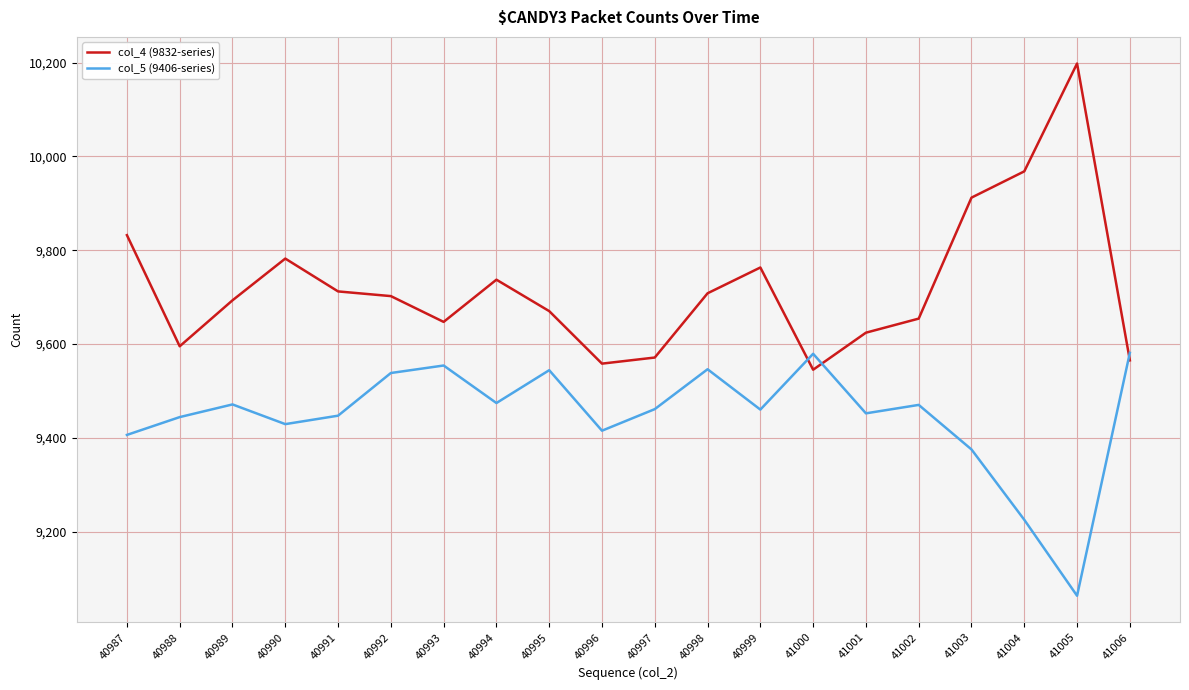

At which label does col_5 (9406-series) first exceed 9461?

40989